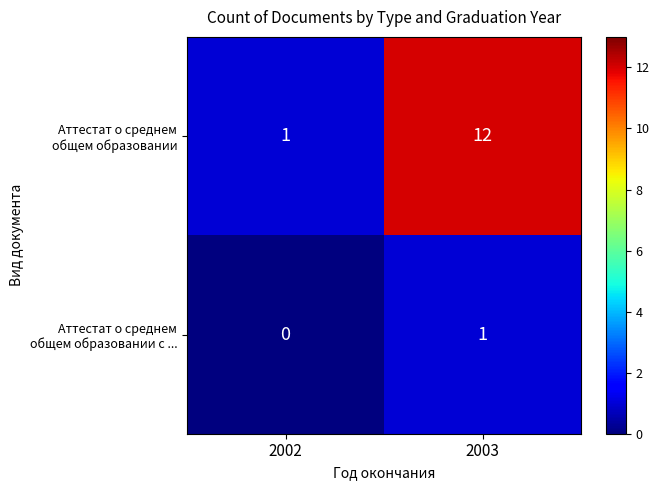

Which category has the lowest value across all series?

2002